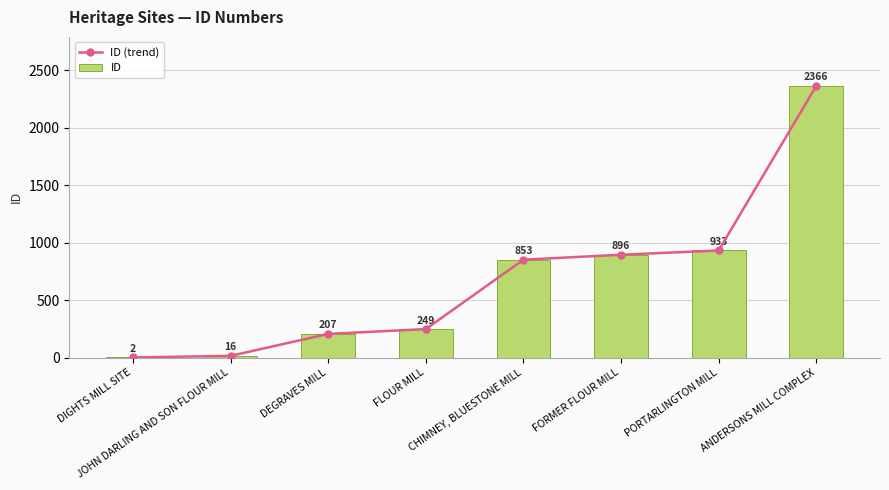

Reading right to left, what are all the values shown in this chart?

ID (trend): ANDERSONS MILL COMPLEX=2366	PORTARLINGTON MILL=933	FORMER FLOUR MILL=896	CHIMNEY, BLUESTONE MILL=853	FLOUR MILL=249	DEGRAVES MILL=207	JOHN DARLING AND SON FLOUR MILL=16	DIGHTS MILL SITE=2
ID: ANDERSONS MILL COMPLEX=2366	PORTARLINGTON MILL=933	FORMER FLOUR MILL=896	CHIMNEY, BLUESTONE MILL=853	FLOUR MILL=249	DEGRAVES MILL=207	JOHN DARLING AND SON FLOUR MILL=16	DIGHTS MILL SITE=2